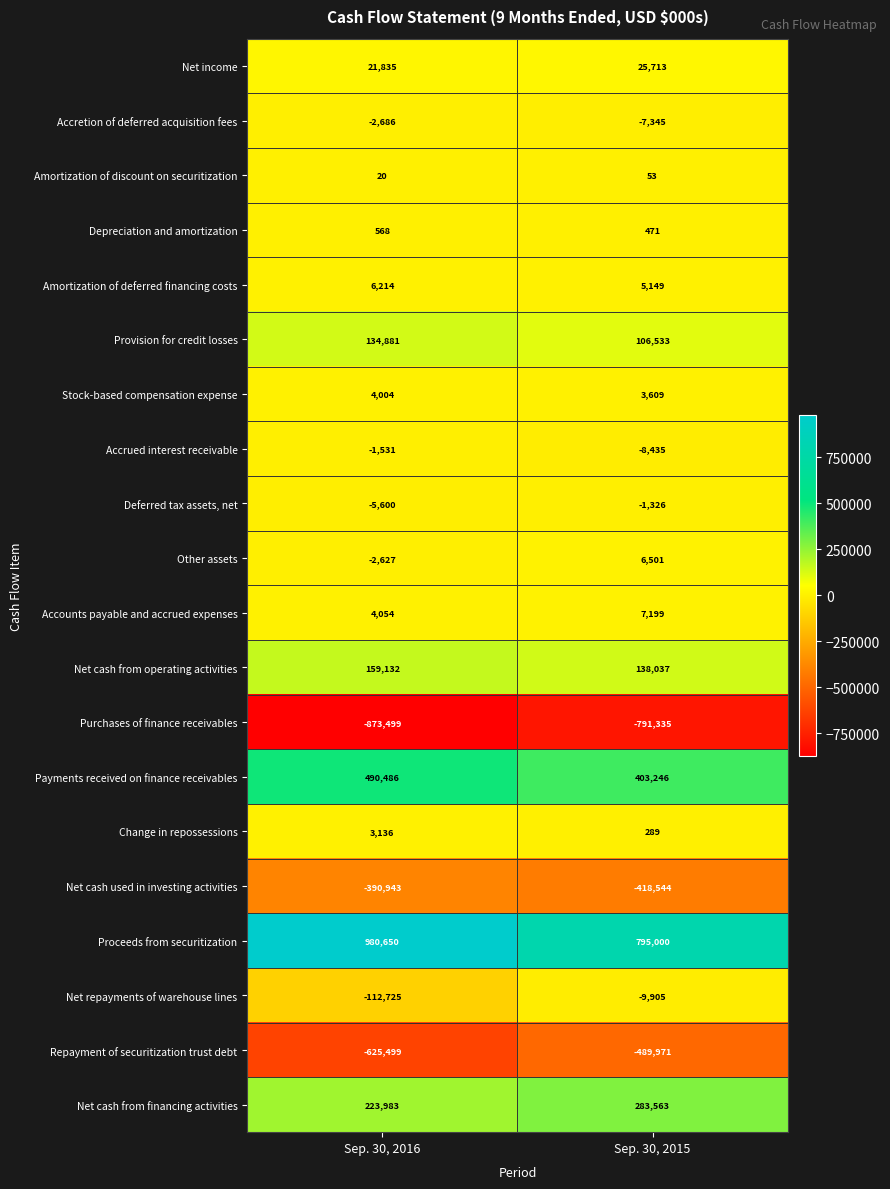

What is the minimum value shown in the chart?

-873499